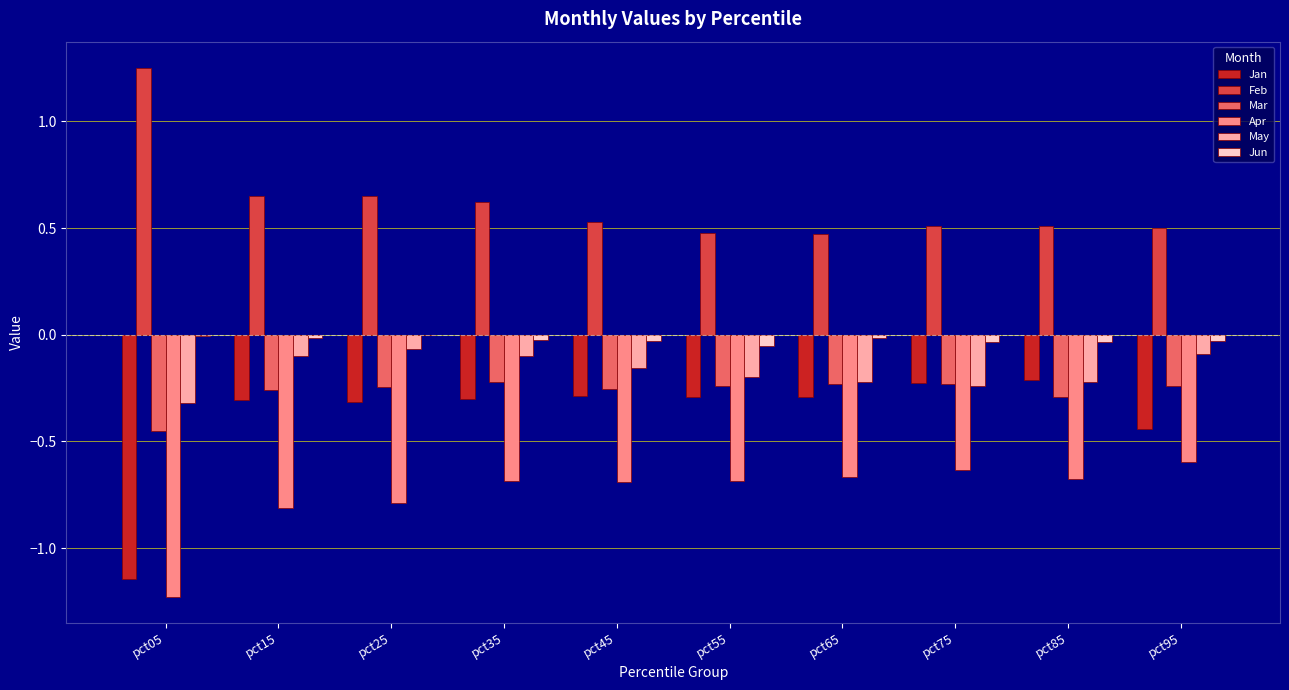

Is the value of Jan at pct05 greater than the value of May at pct65?

No